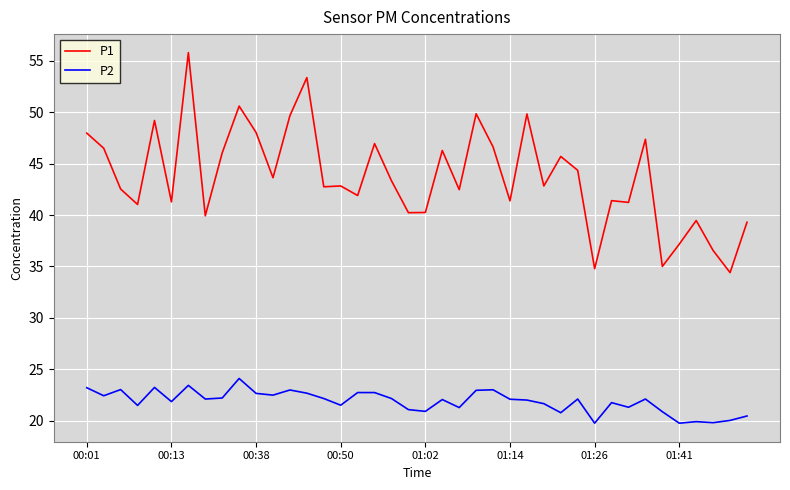

List the series in order of their peak value, lowest first.

P2, P1